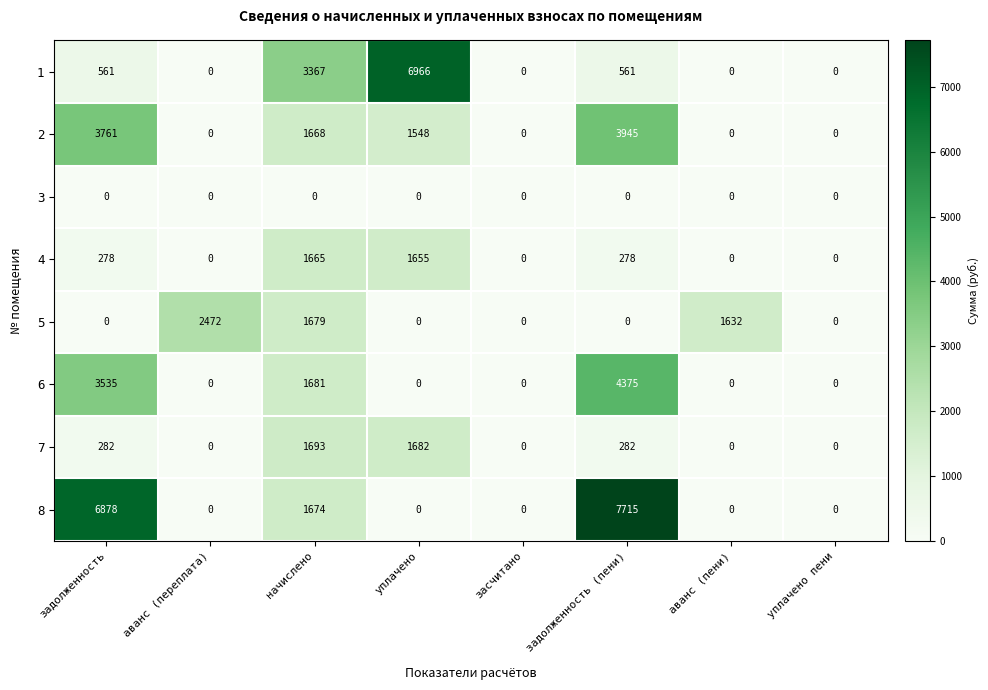

List the series in order of their peak value, lowest first.

3, 4, 7, 5, 2, 6, 1, 8